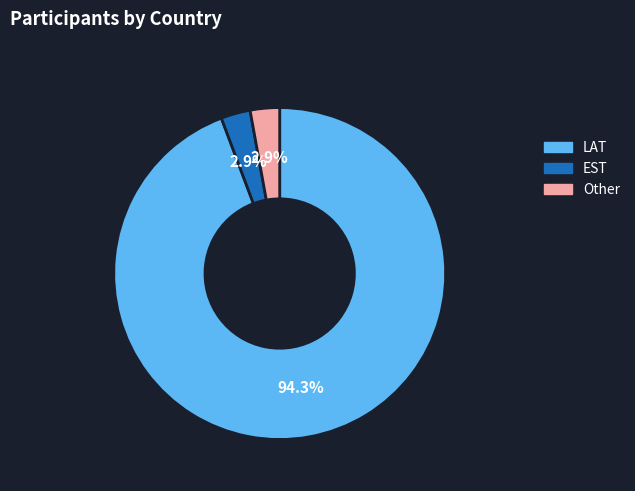

Does any single category account for the majority?

Yes